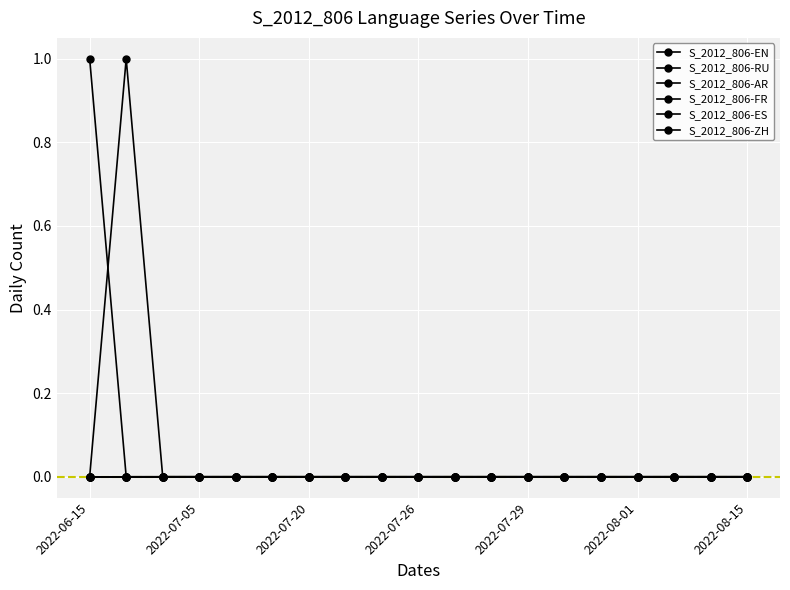

How many lines are shown in the chart?

6